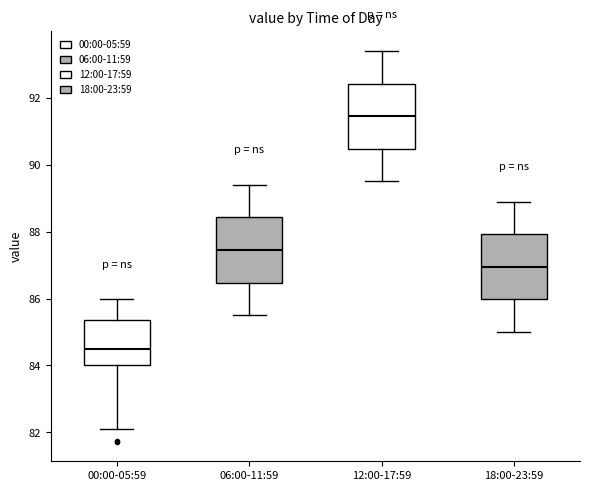

Which box has the lowest median line?

00:00-05:59